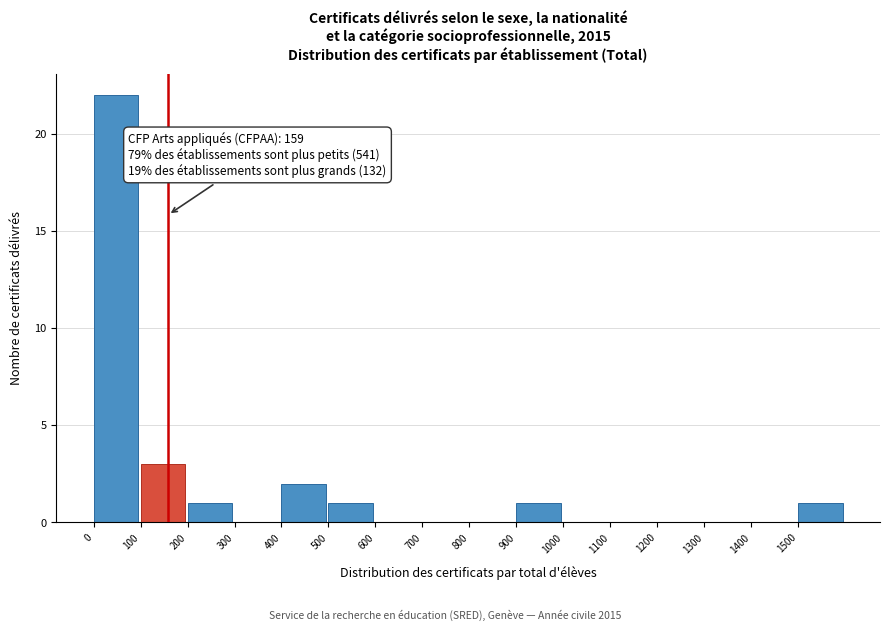

Which range on the x-axis has the tallest bar?

0 to 100